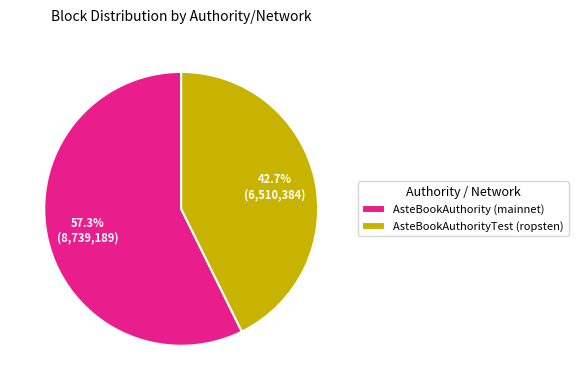

What is the ratio of the value at AsteBookAuthorityTest (ropsten) to the value at AsteBookAuthority (mainnet)?

0.7